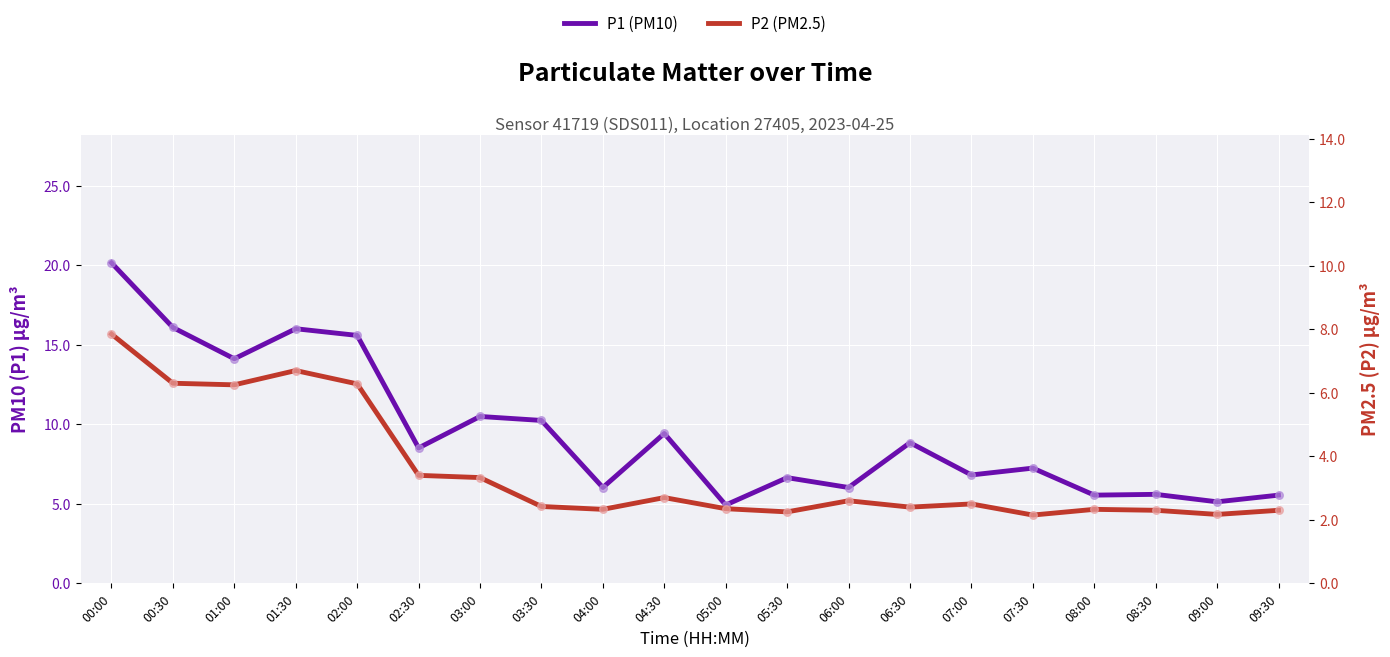

Which series has the widest spread of Y values?

P1 (PM10)